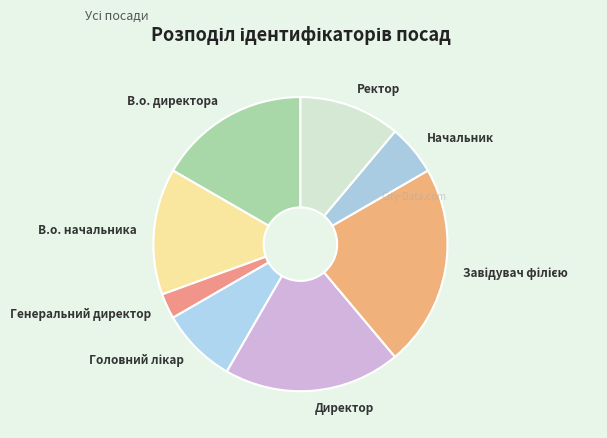

What is the ratio of the value at Начальник to the value at Директор?

0.3